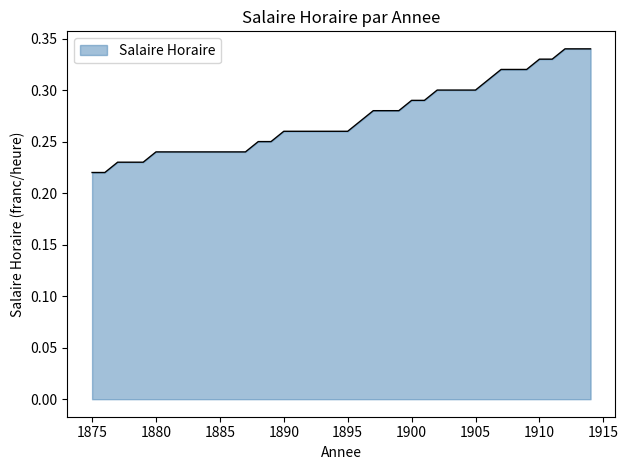

Does the chart display data point markers on the line(s)?

No